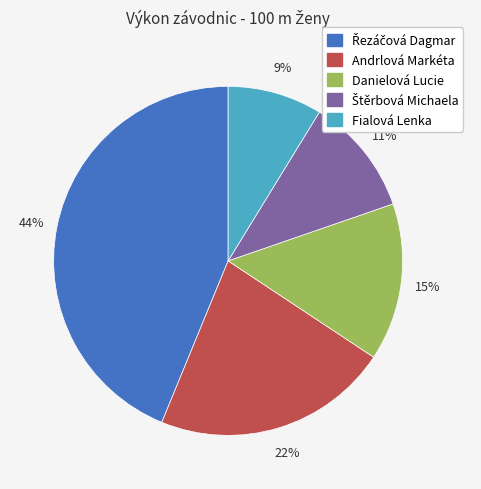

Is Danielová Lucie the majority of the pie?

No